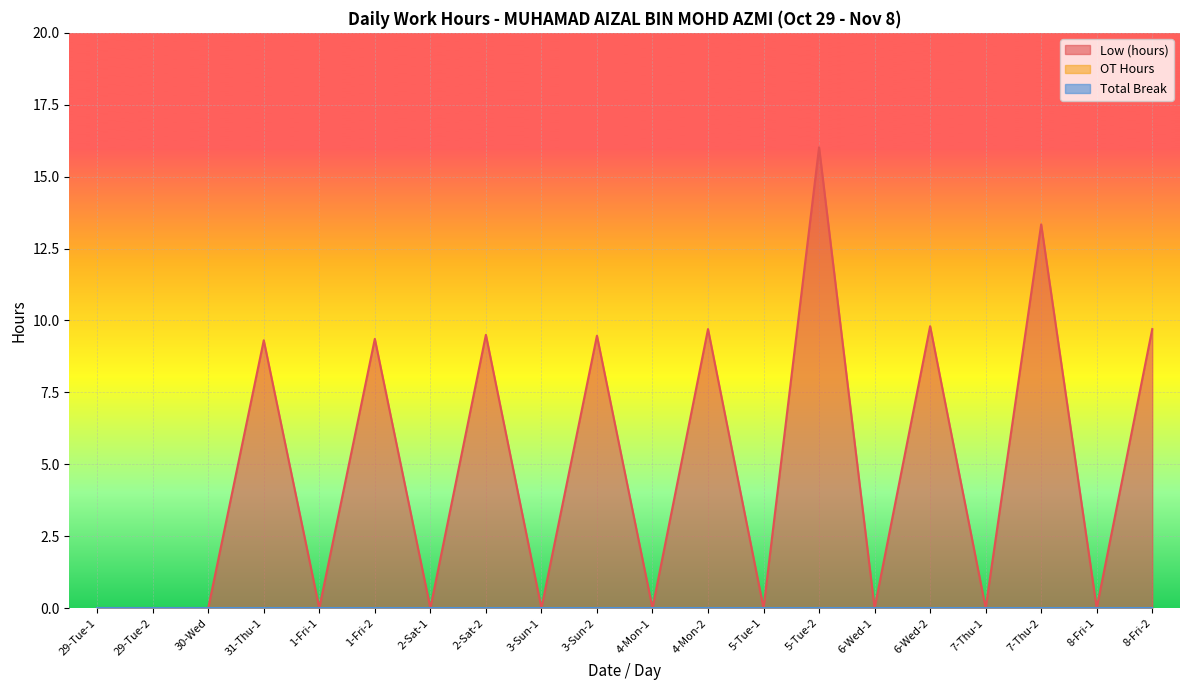

Which series has the largest range (max minus min)?

Low (hours)